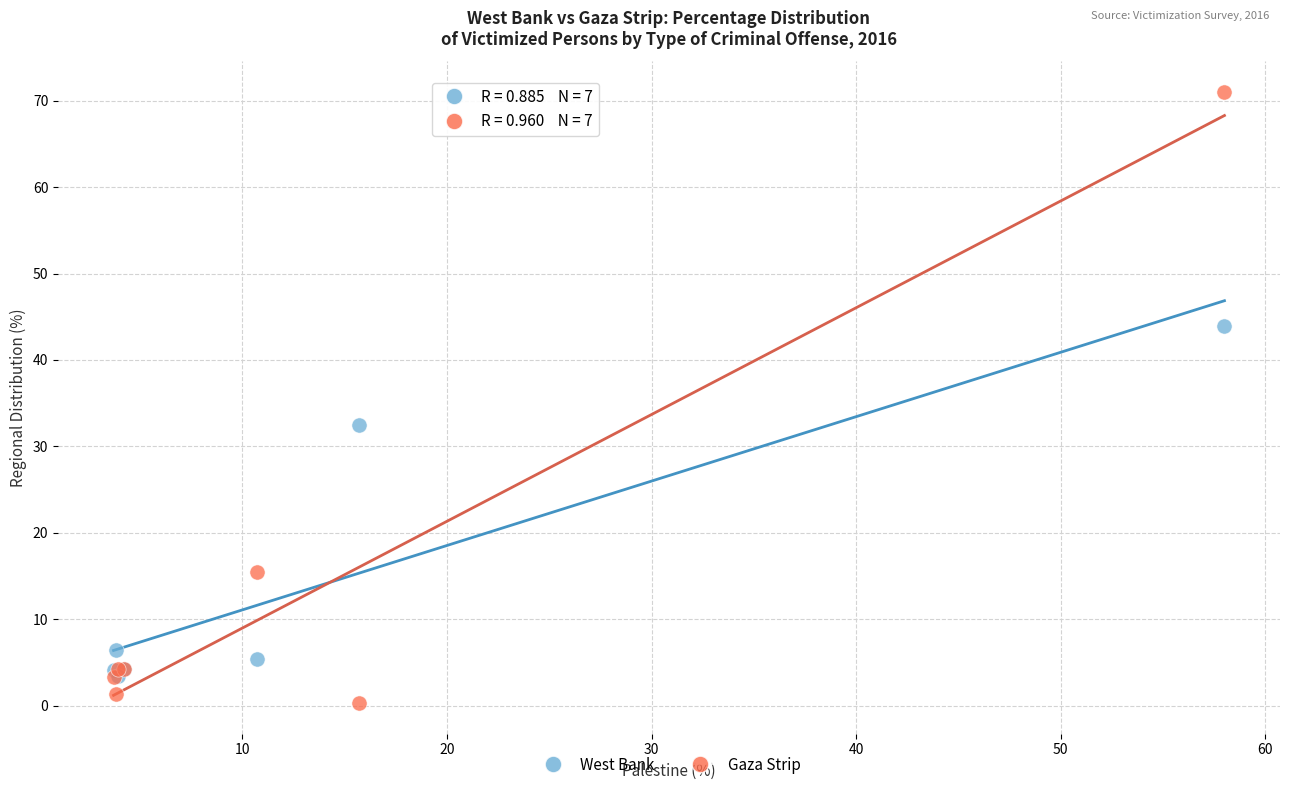

In the Gaza Strip series, what Y value is closest to 35?

15.5